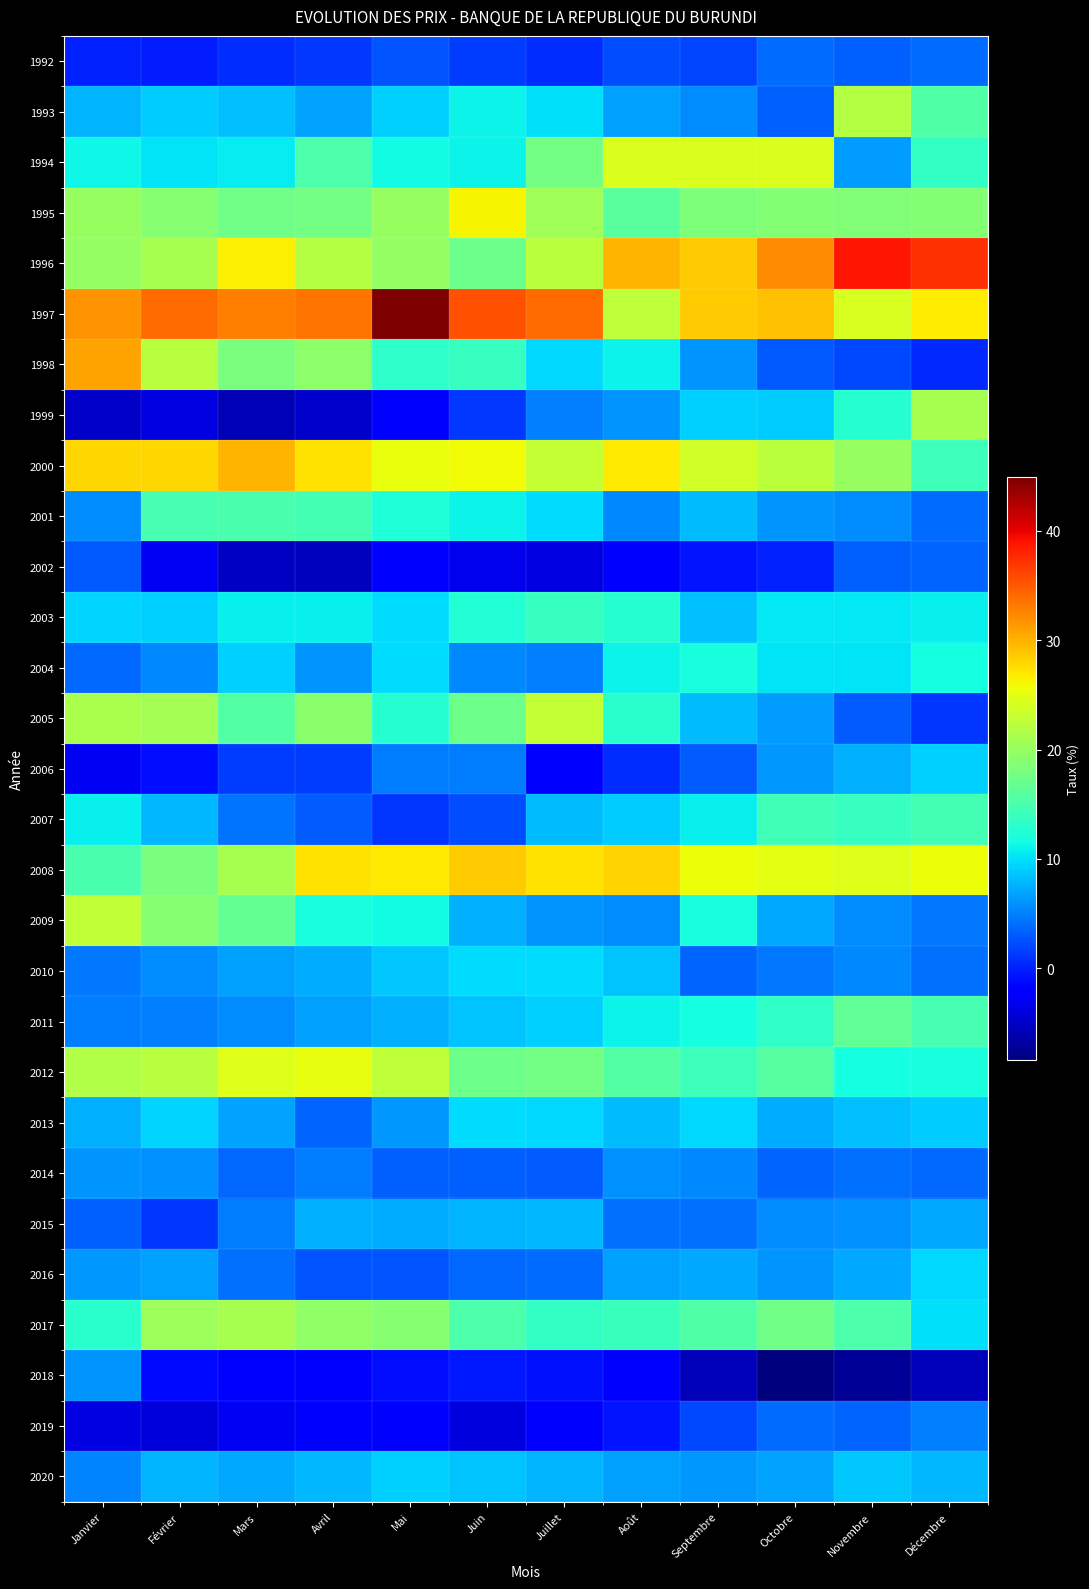

What is the greatest value displayed?

44.9